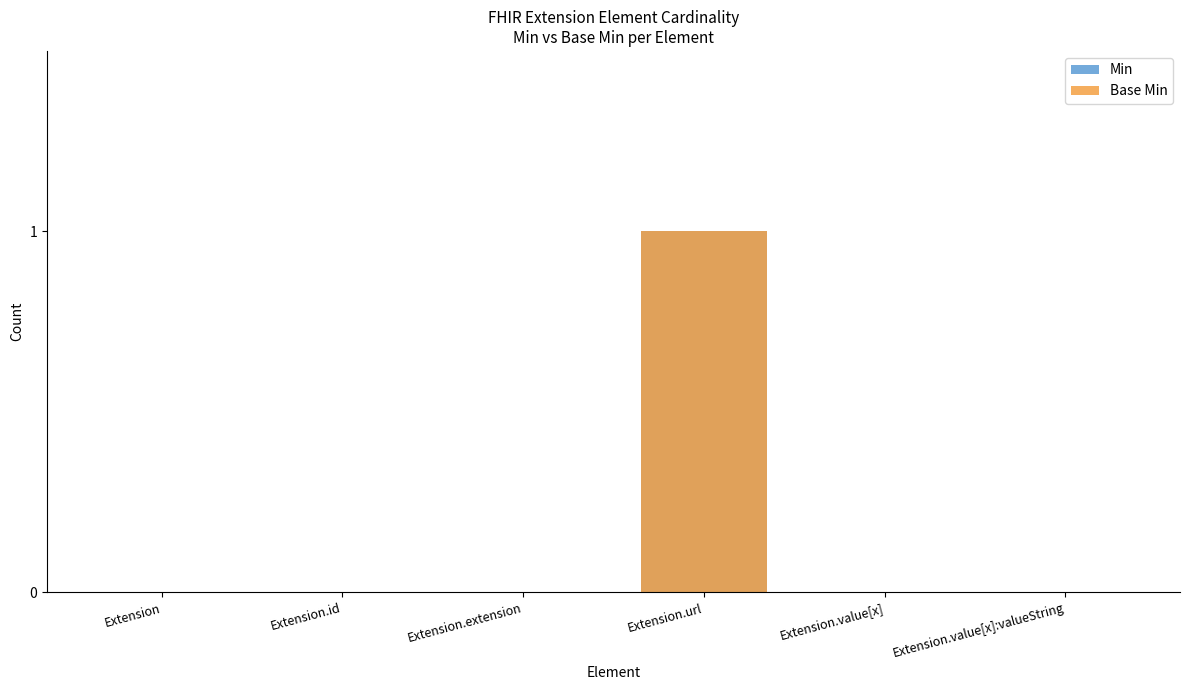

What is the label of the 6th bar from the right?

Extension